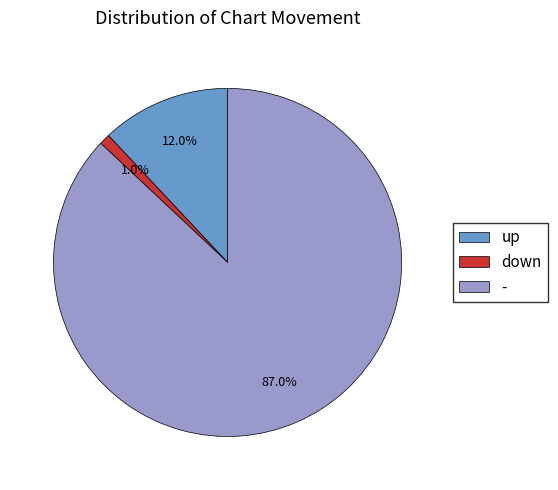

To the nearest percent, what is the average slice percentage?

33%